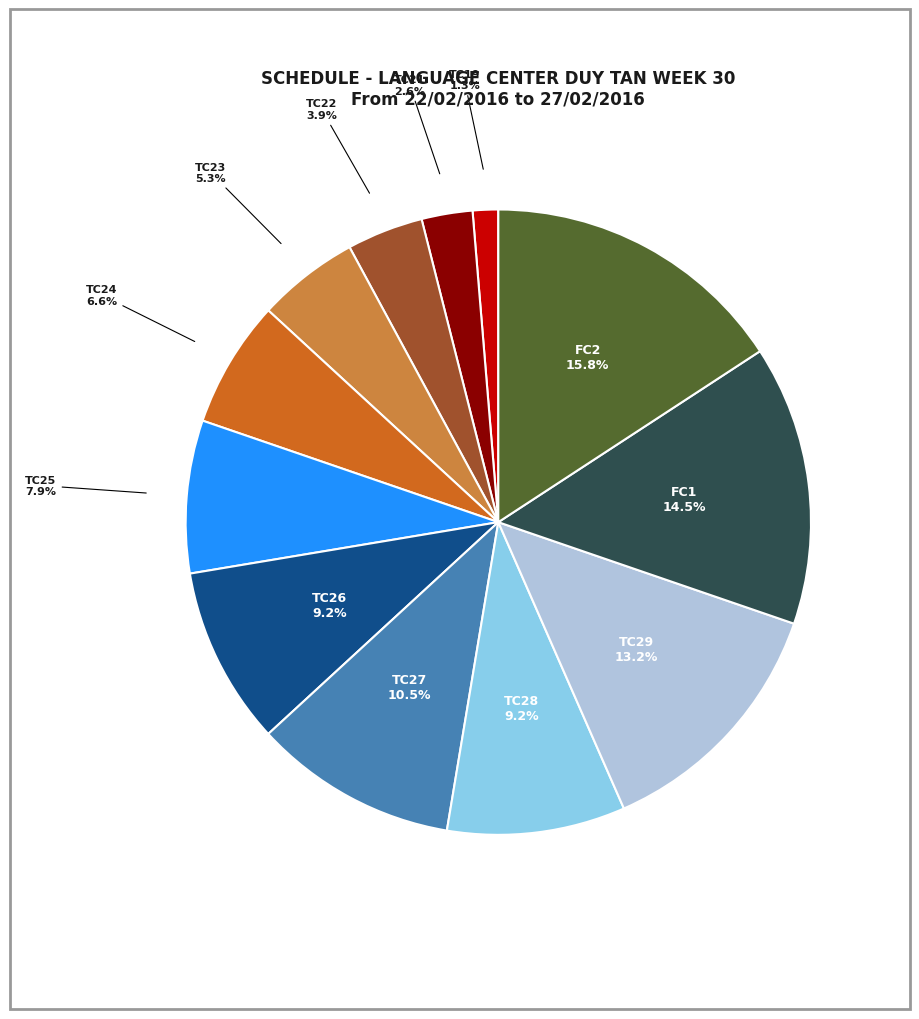

Does any single category account for the majority?

No